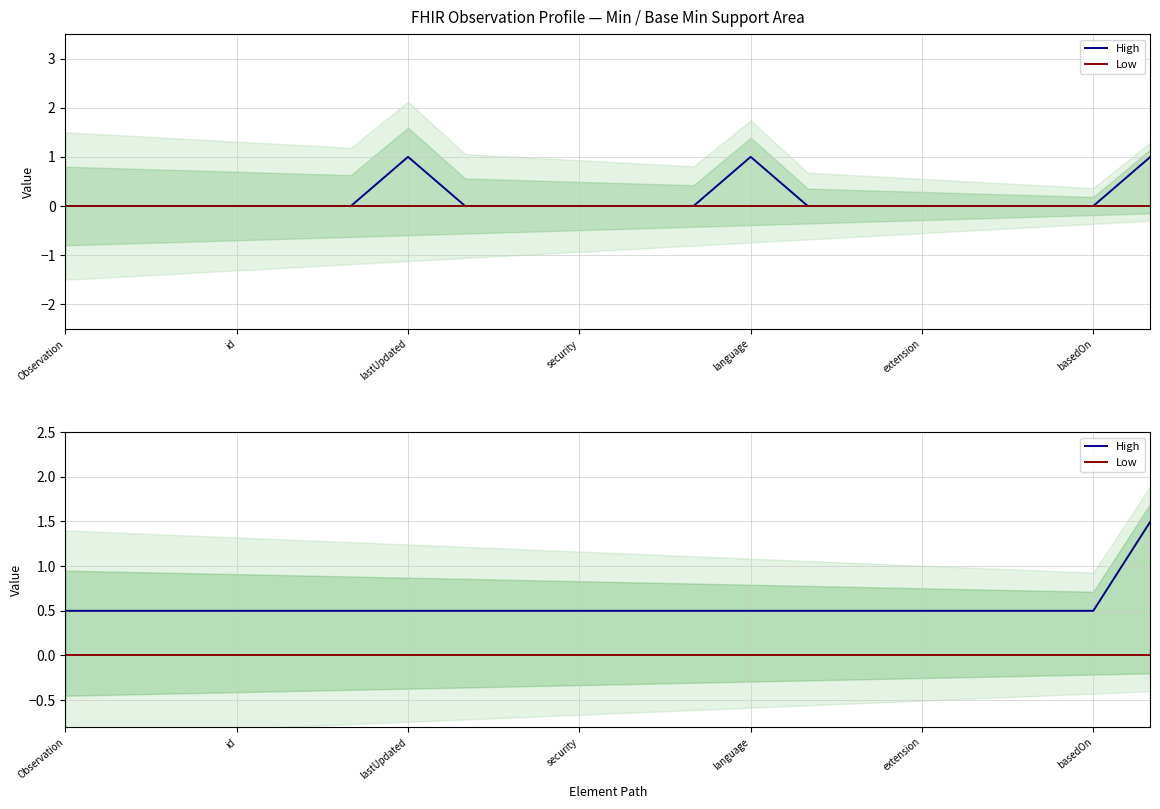

How many series are shown in this chart?

2